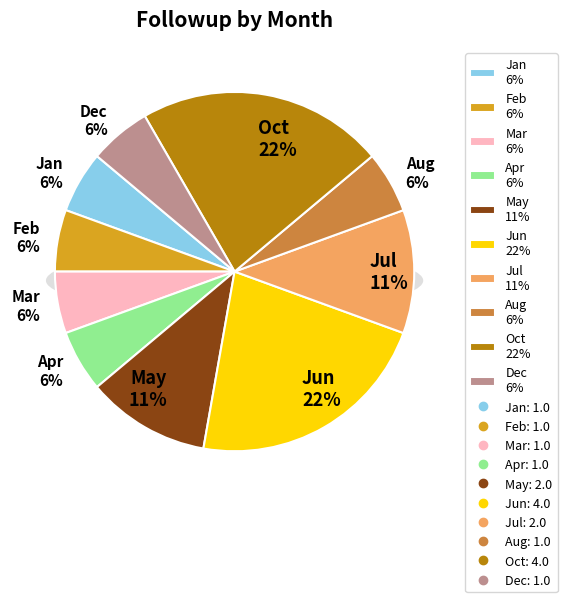

To the nearest percent, what is the difference between the Nov and Jun slice percentages?

22%